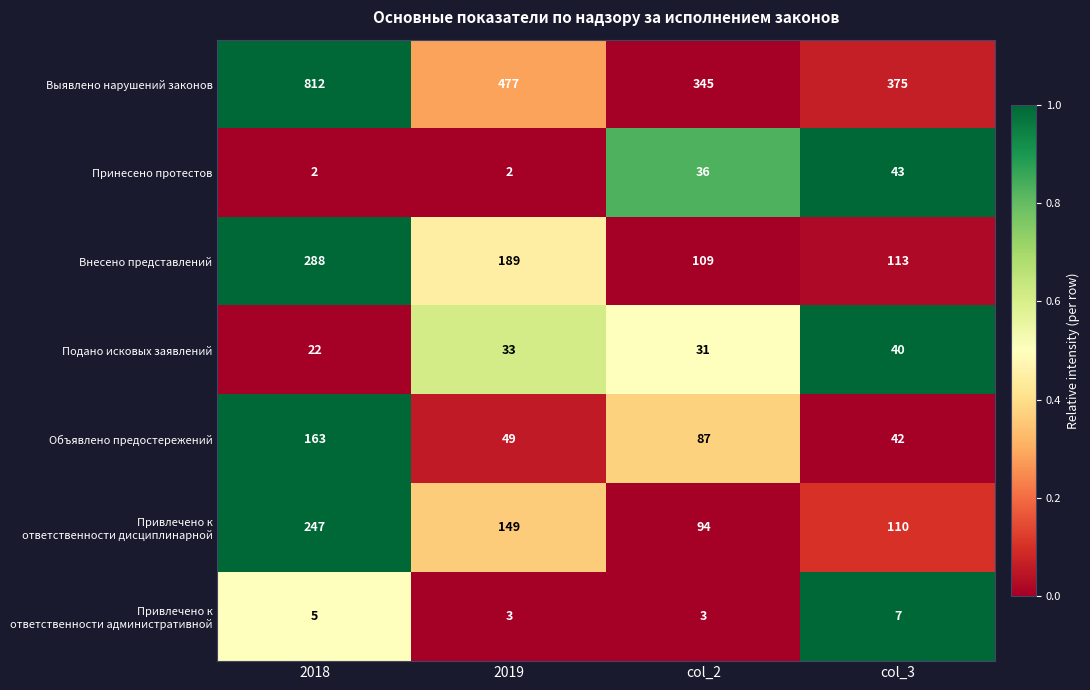

What is the difference between the maximum and second lowest values in the Объявлено предостережений series?

114